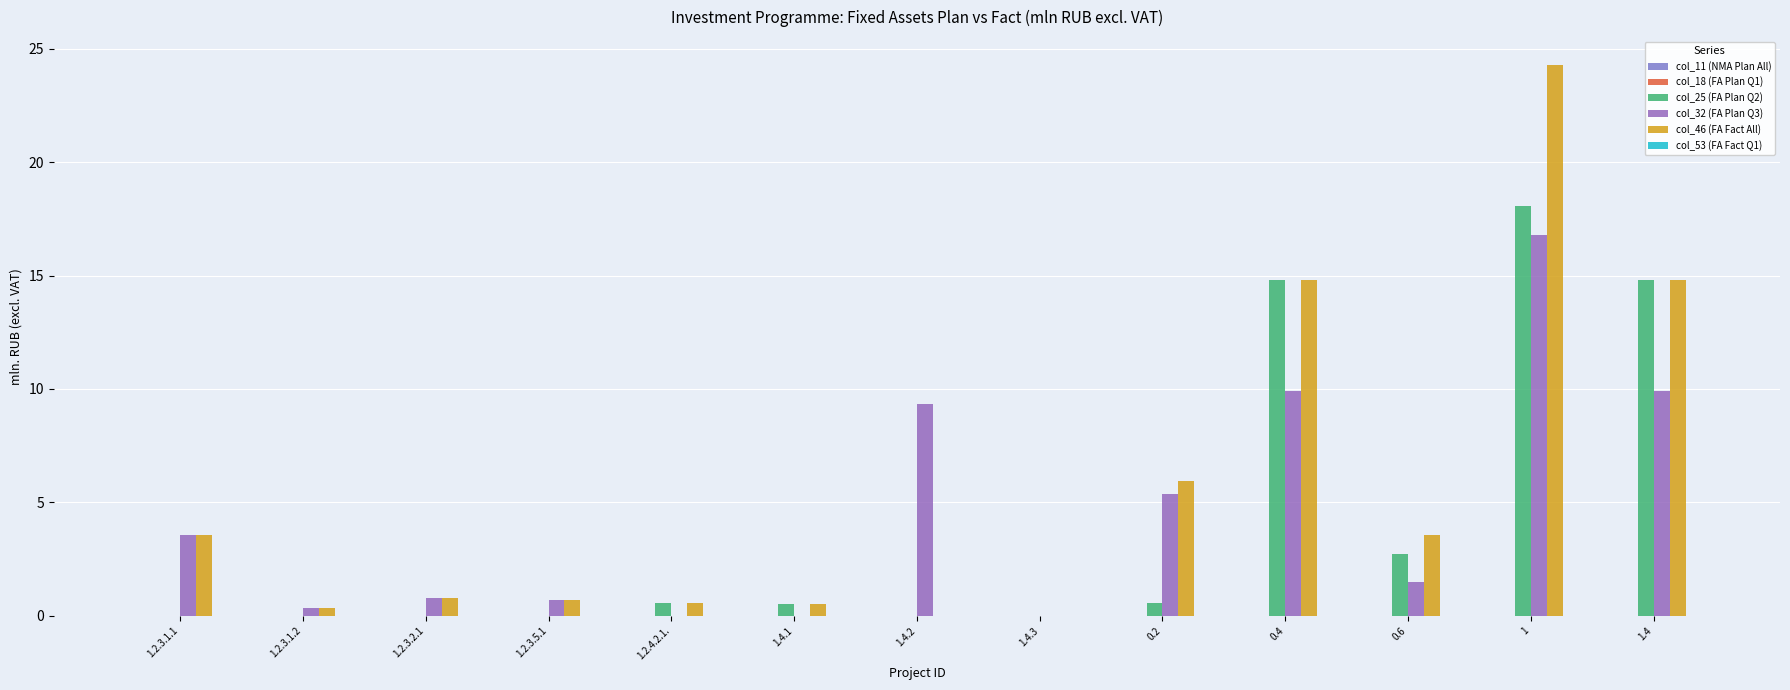

At how many categories does at least one series exceed 22?

1